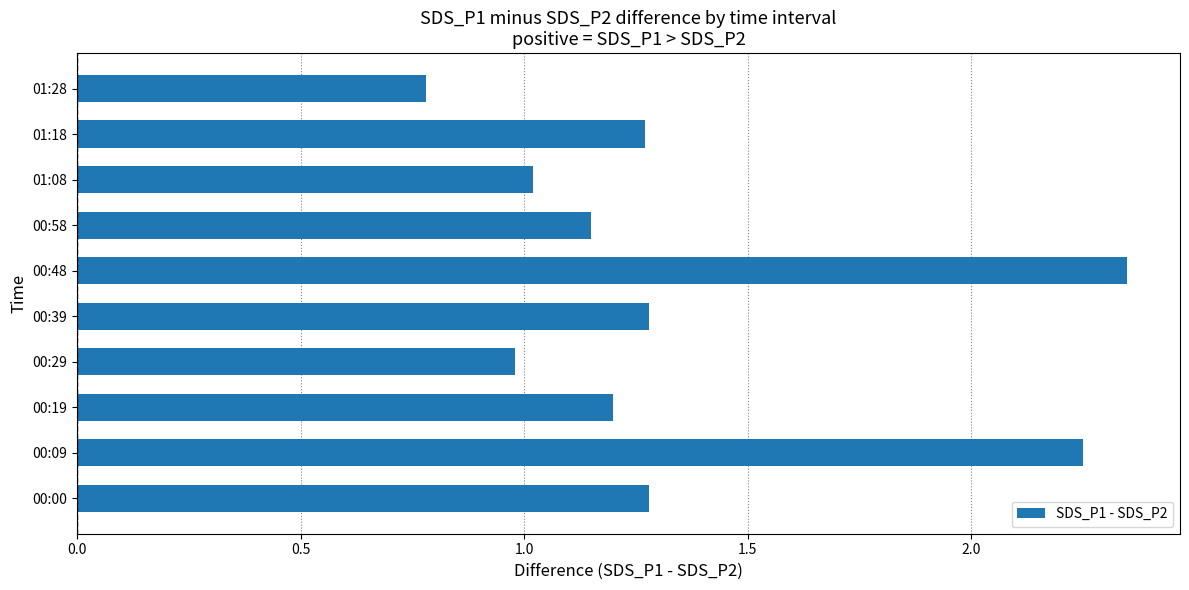

Which category has the highest value across all series?

00:48